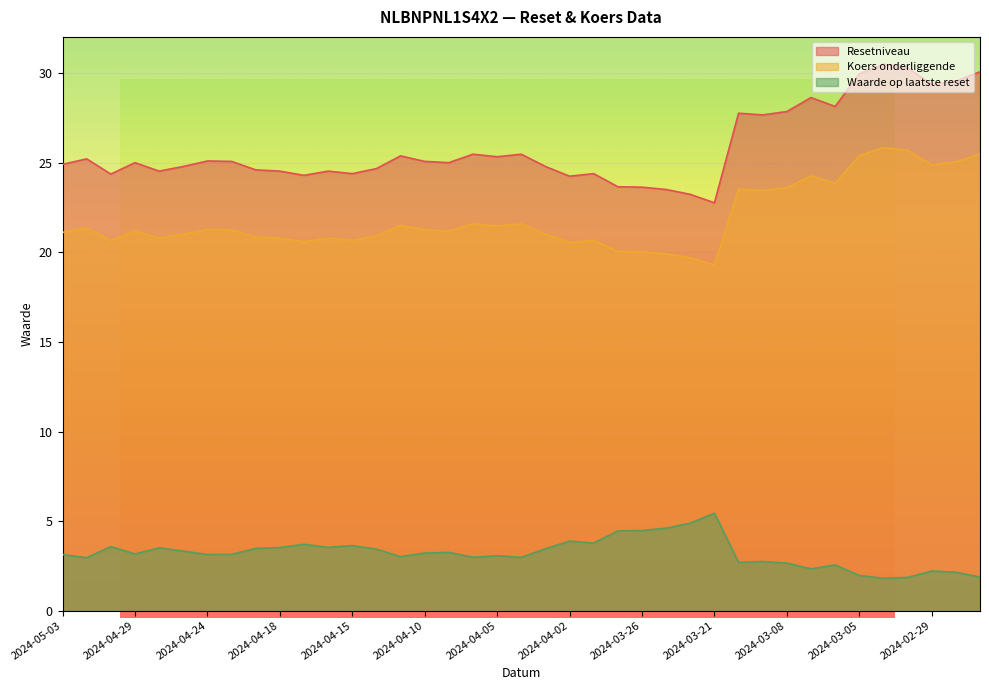

True or false: Resetniveau has a value of 44.8 at 2024-03-11.

False